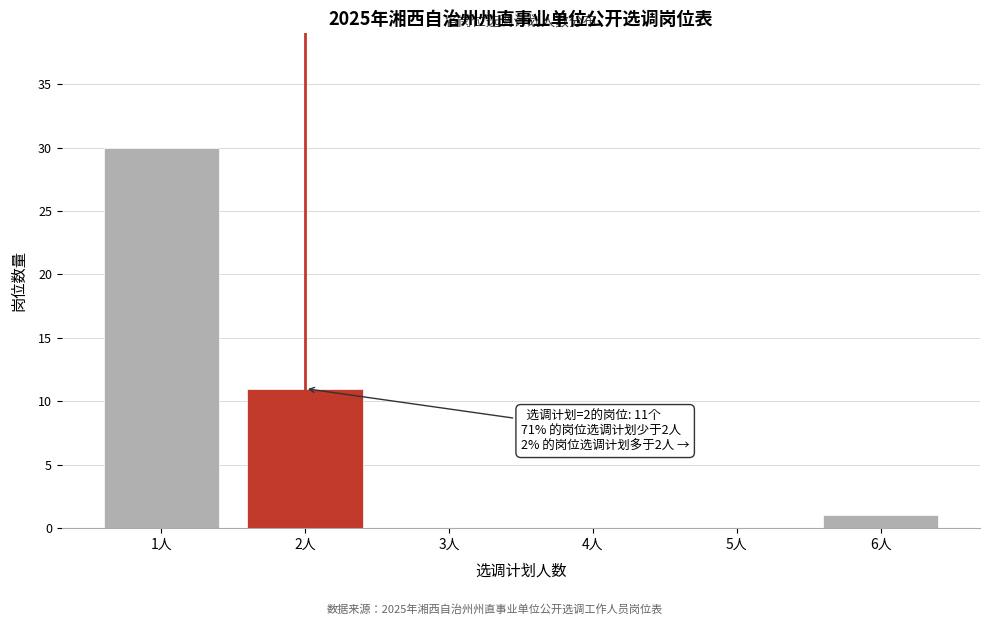

Reading right to left, transcribe all the data shown in this chart.

6人=1	5人=0	4人=0	3人=0	2人=11	1人=30